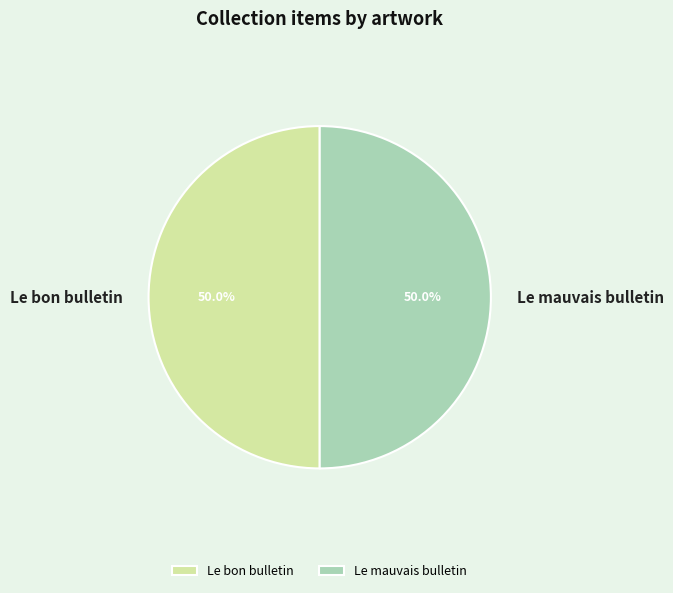

Approximately how many times larger is the value at Le bon bulletin compared to Le mauvais bulletin?

1.0